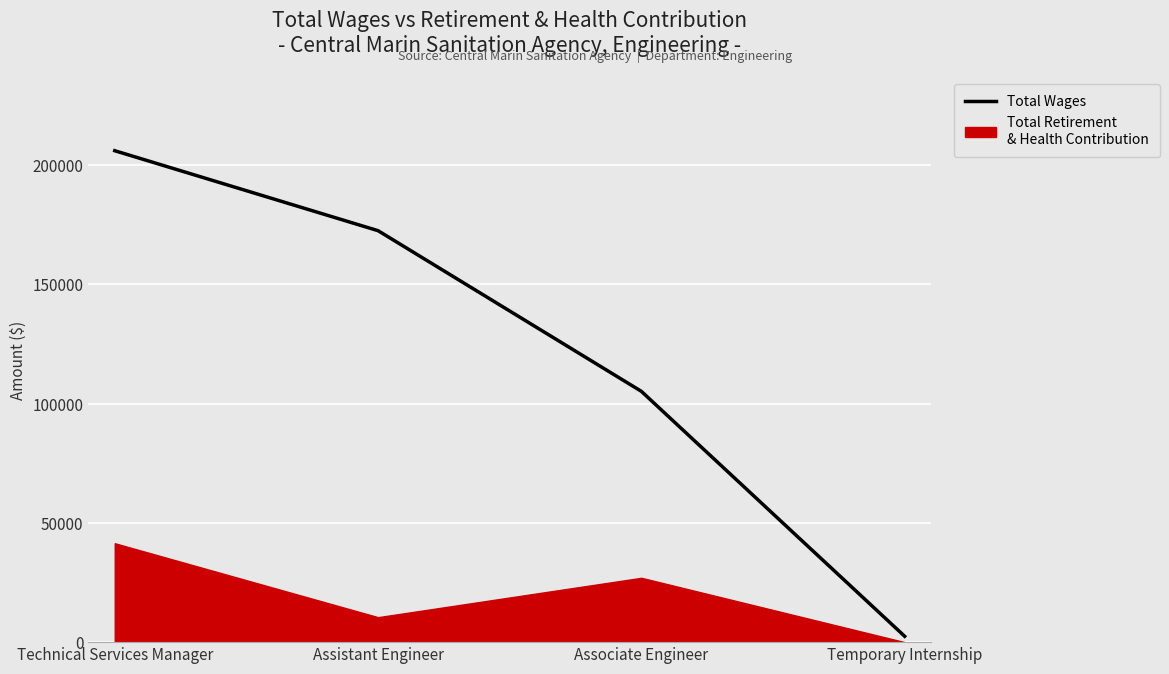

Approximately how many times larger is the value at Associate Engineer compared to Technical Services Manager?

0.5